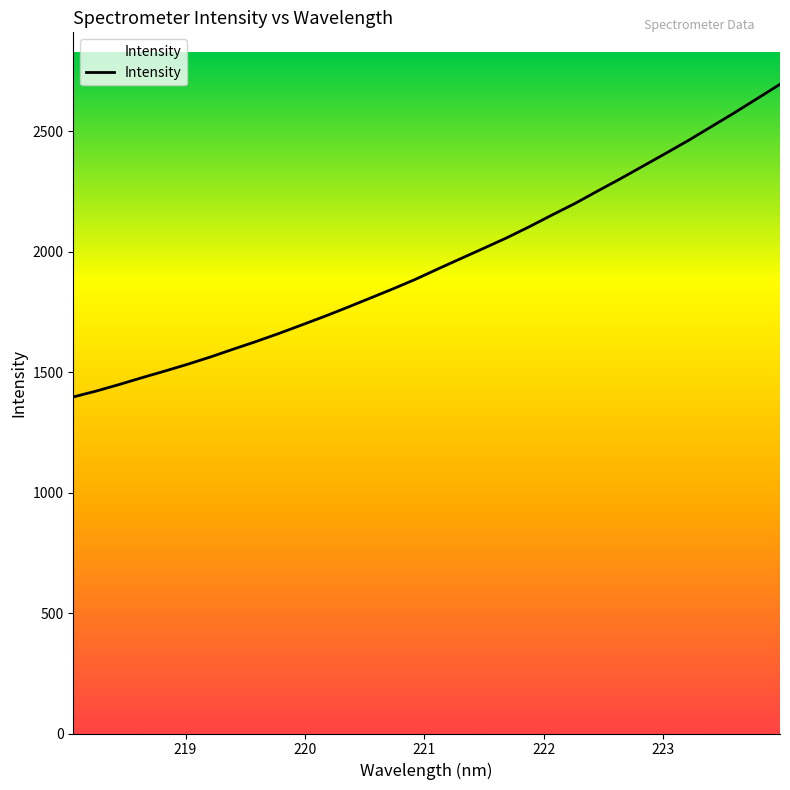

How many lines are shown in the chart?

1